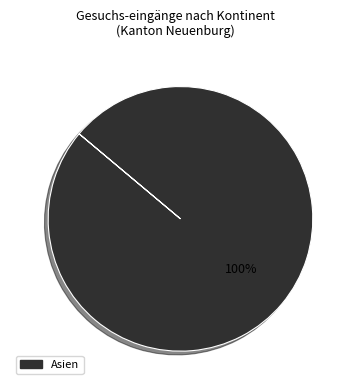

Count the number of slices in the pie.

1